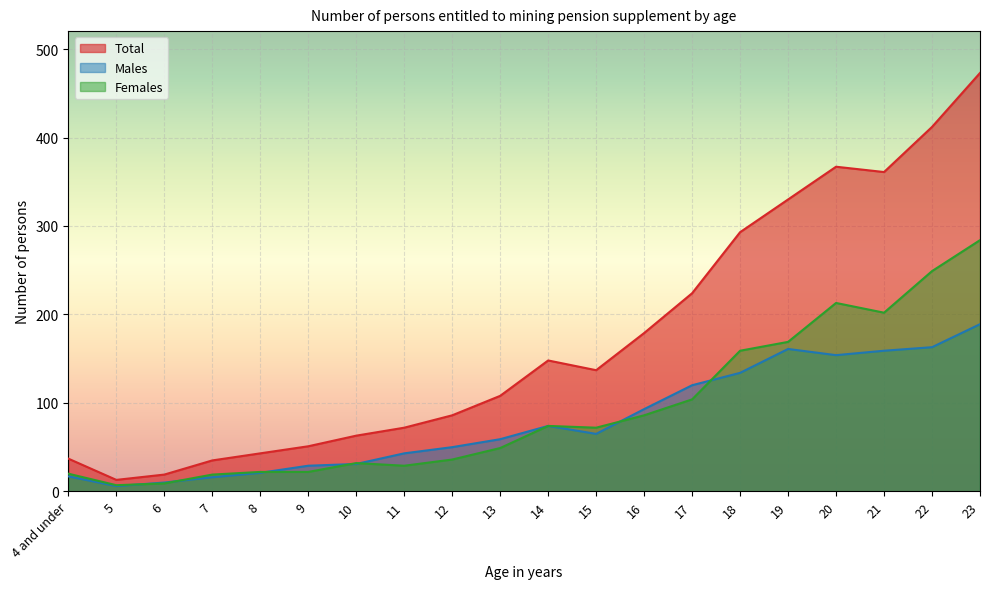

How many interior local peaks does the Females series have?

3